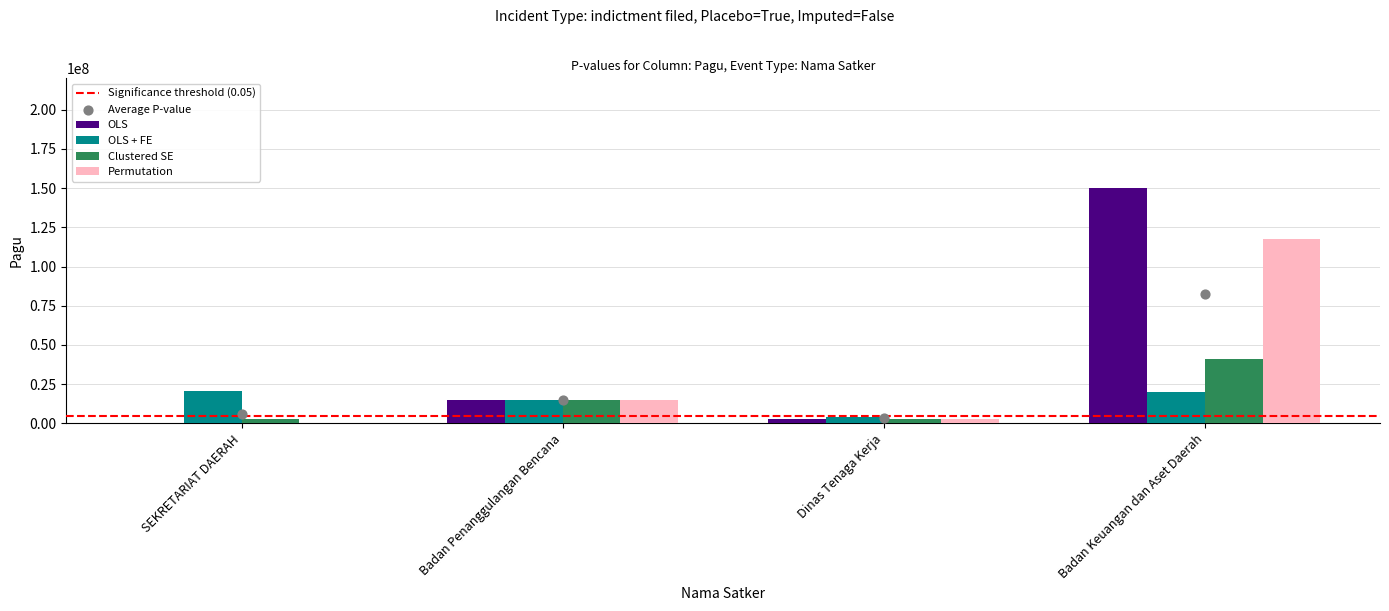

Is the value of OLS + FE at Dinas Tenaga Kerja greater than the value of Clustered SE at Dinas Tenaga Kerja?

Yes